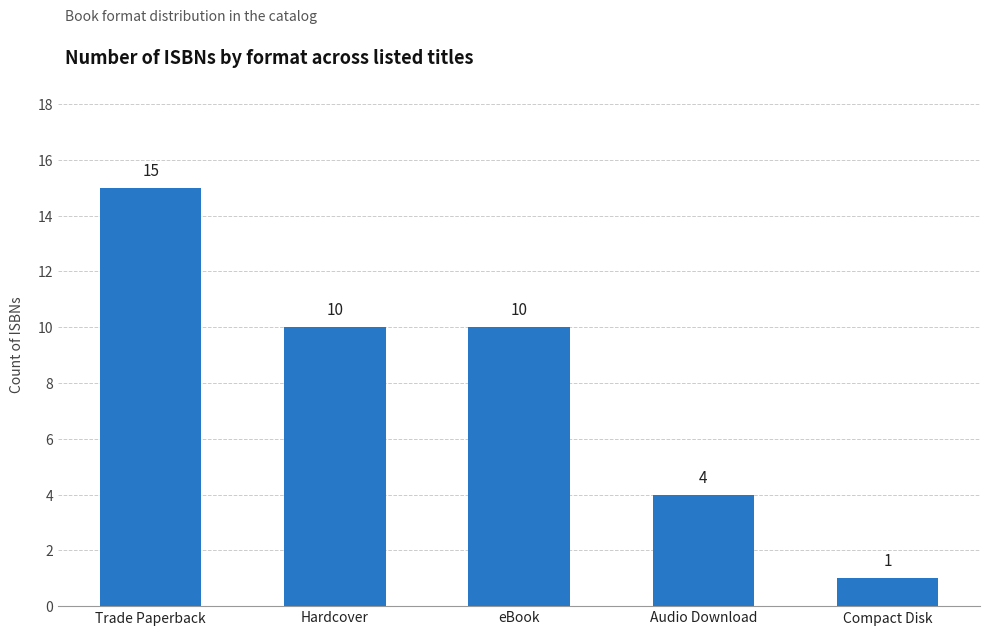

What is the label of the 5th bar from the left?

Compact Disk